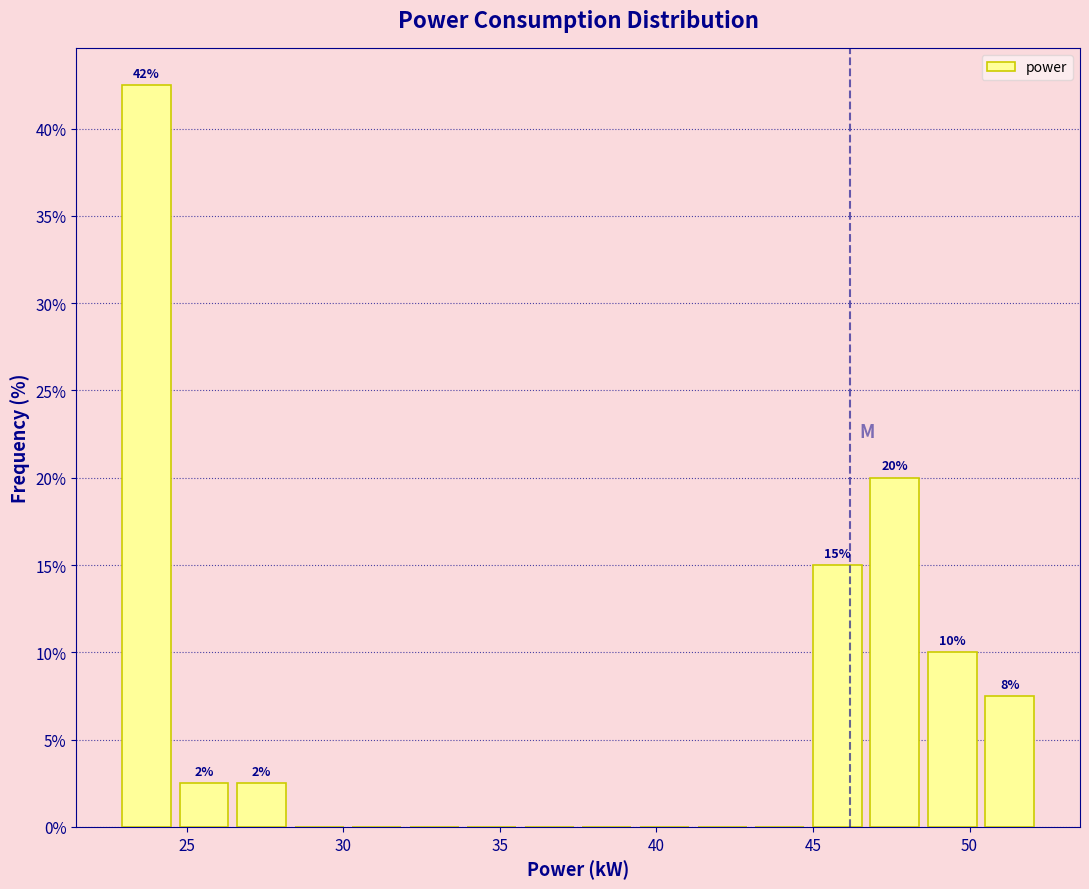

Around what value on the x-axis is the tallest bar? Give the approximate position of its centre, as read against the axis.

23.5